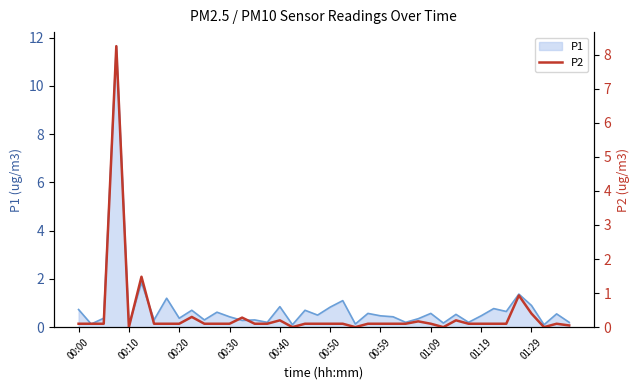

Count the number of categories in the chart.

40